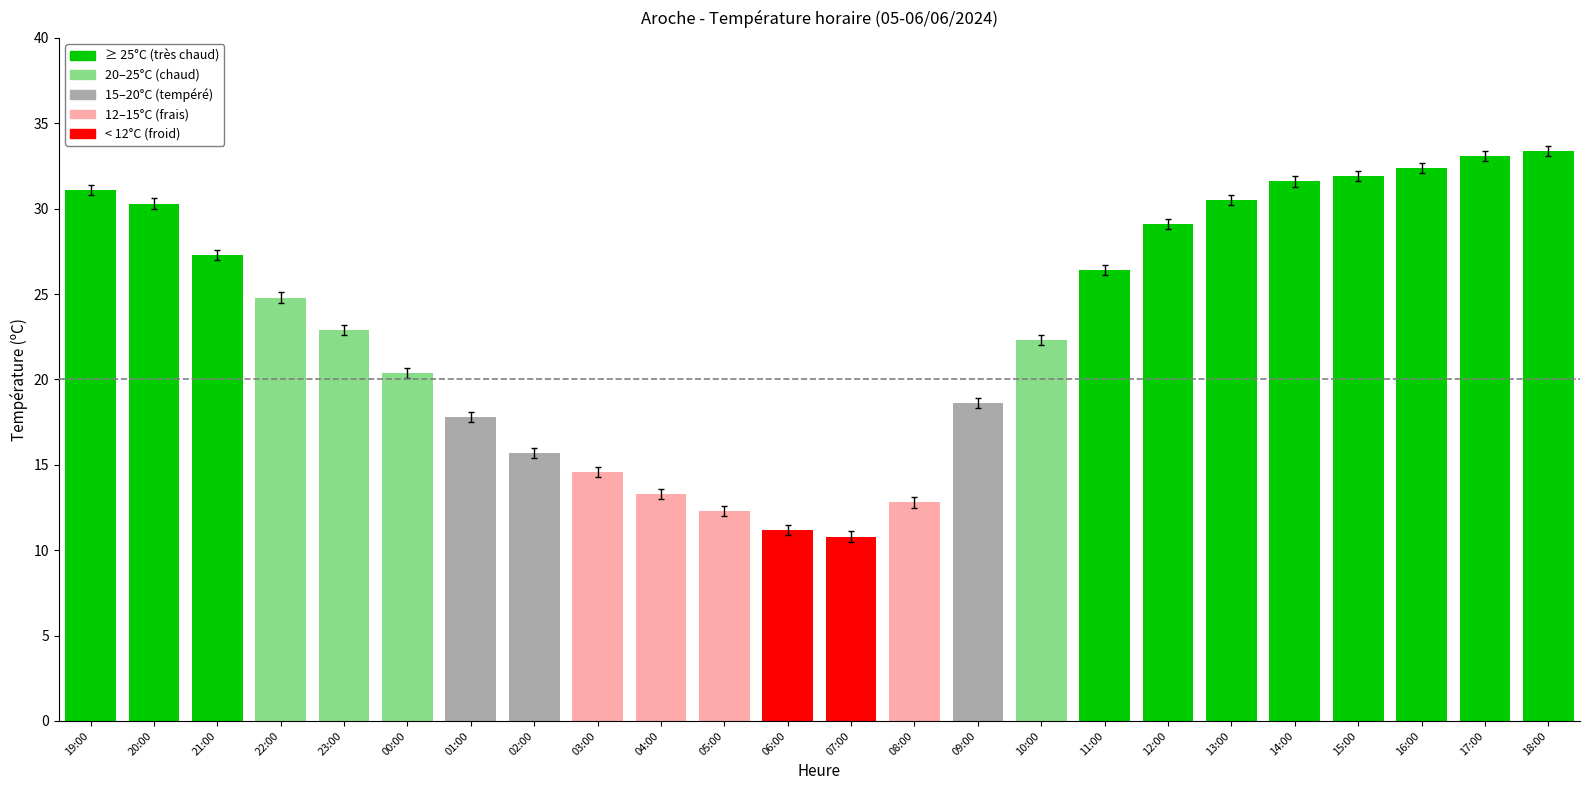

Which label corresponds to the smallest value in the chart?

07:00